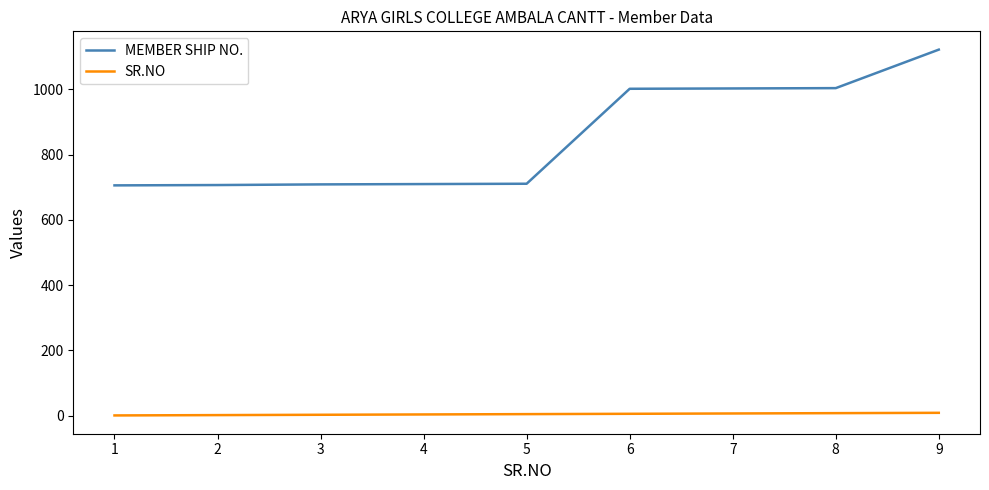

True or false: MEMBER SHIP NO. and SR.NO cross at least once.

False